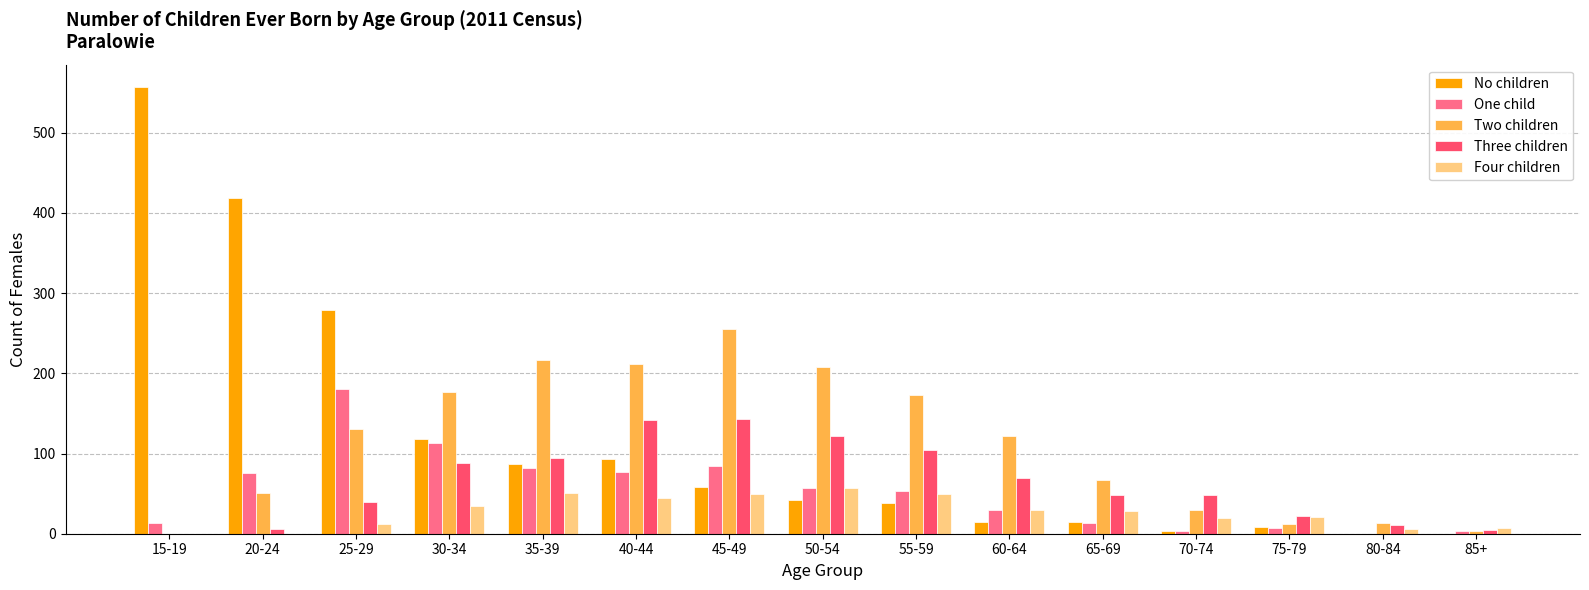

Is the value of Four children at 70-74 greater than the value of Three children at 50-54?

No